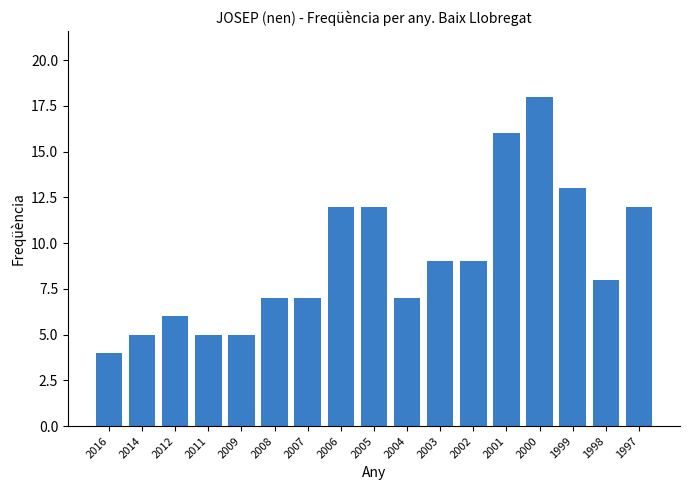

Read the value at 2009.

5